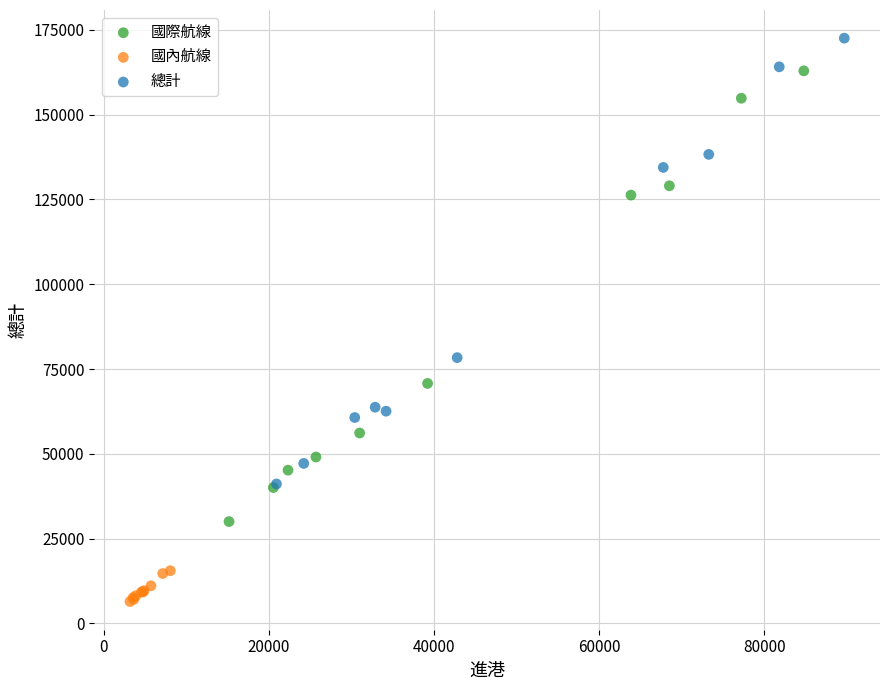

Which series contains the lowest Y value?

國內航線